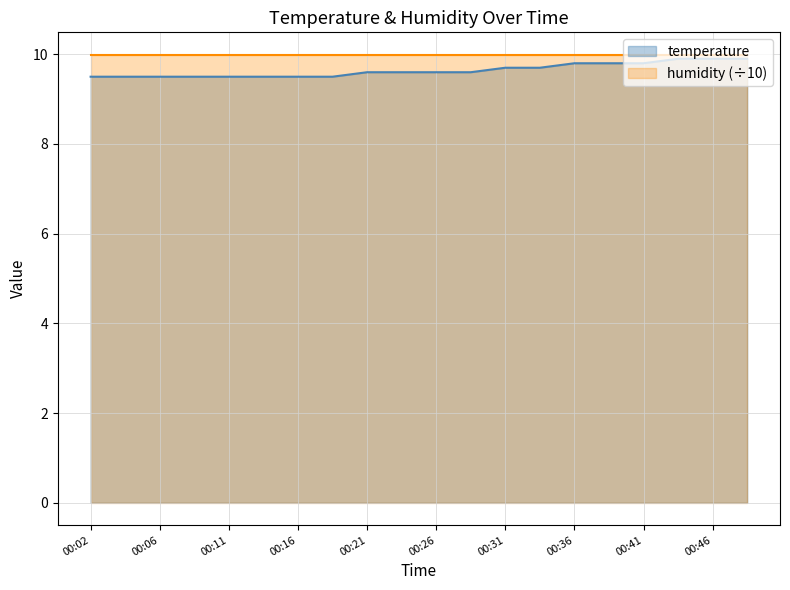

Reading right to left, extract all data points from this chart.

9.9	9.9	9.9	9.8	9.8	9.8	9.7	9.7	9.6	9.6	9.6	9.6	9.5	9.5	9.5	9.5	9.5	9.5	9.5	9.5